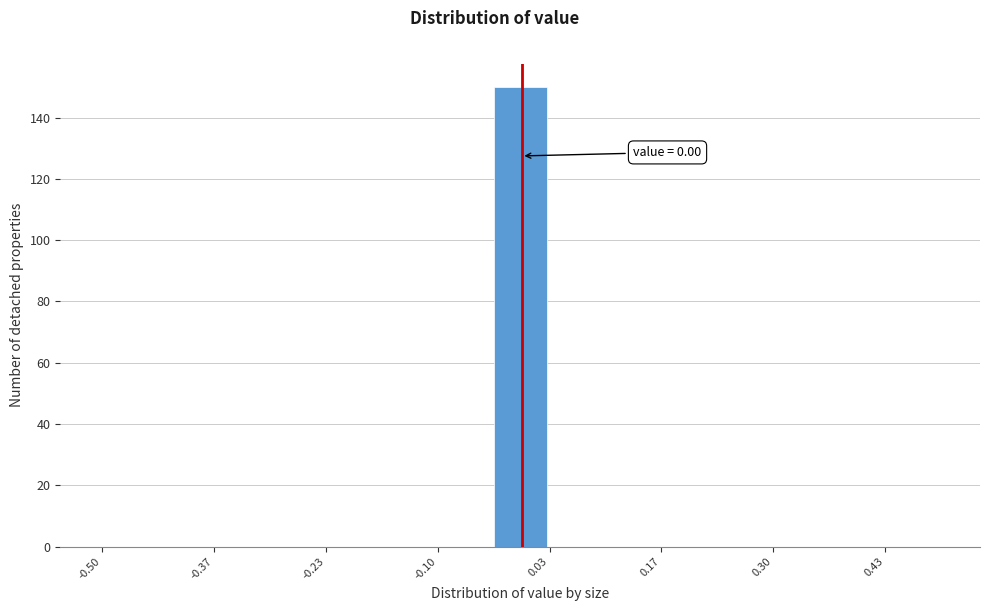

Around what value on the x-axis is the tallest bar? Give the approximate position of its centre, as read against the axis.

0.00